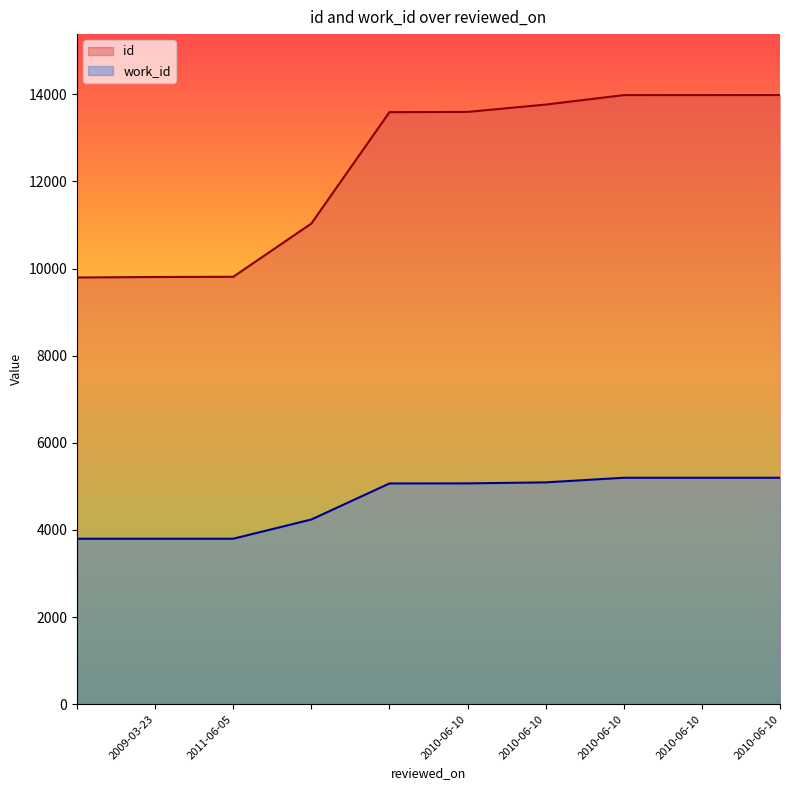

Does the chart have visible grid lines?

No